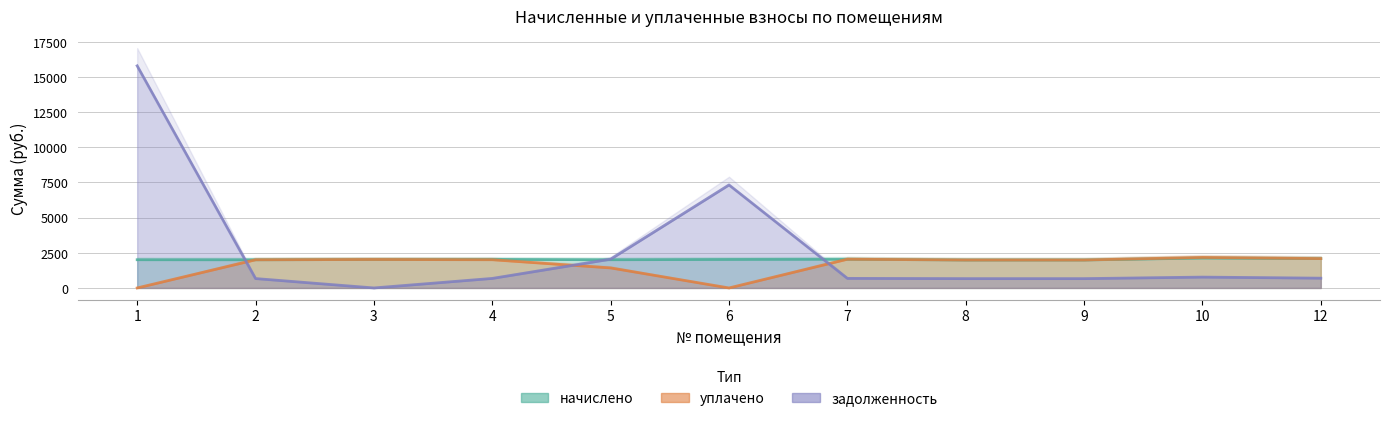

Between which two adjacent categories do задолженность and начислено first intersect?

1 and 2